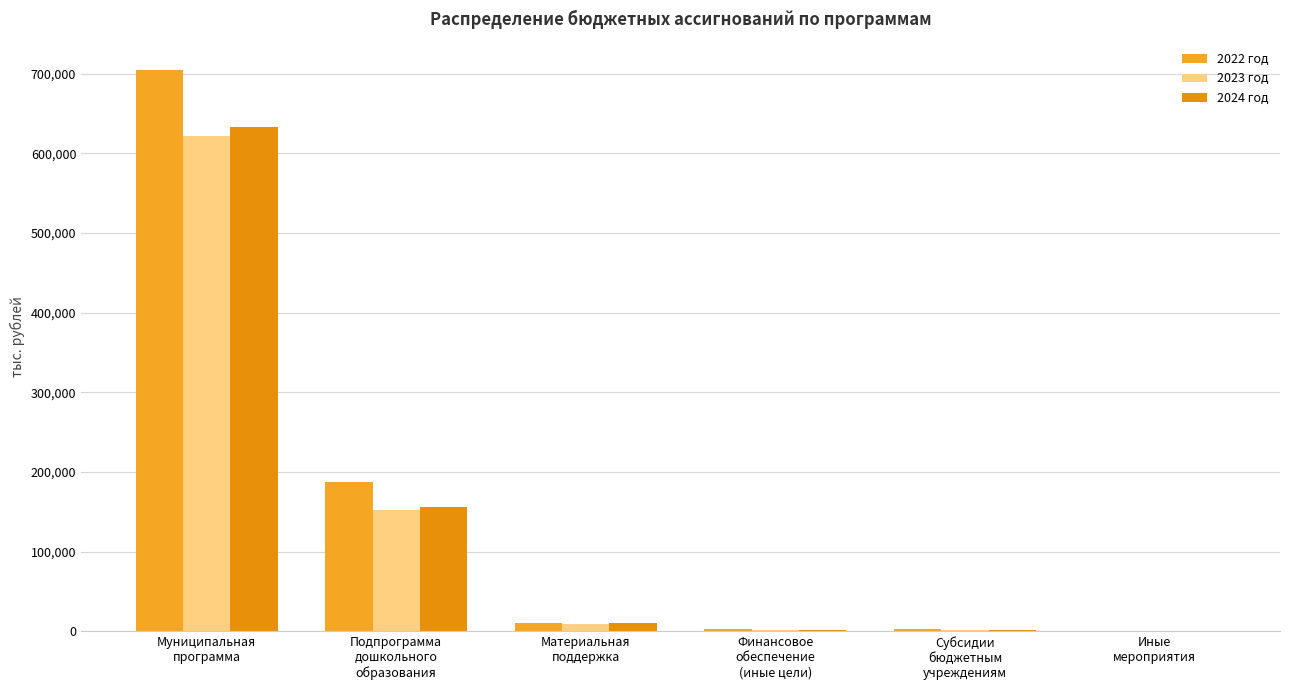

List the labels in order of 2022 год value, smallest first.

Иные
мероприятия, Субсидии
бюджетным
учреждениям, Финансовое
обеспечение
(иные цели), Материальная
поддержка, Подпрограмма
дошкольного
образования, Муниципальная
программа